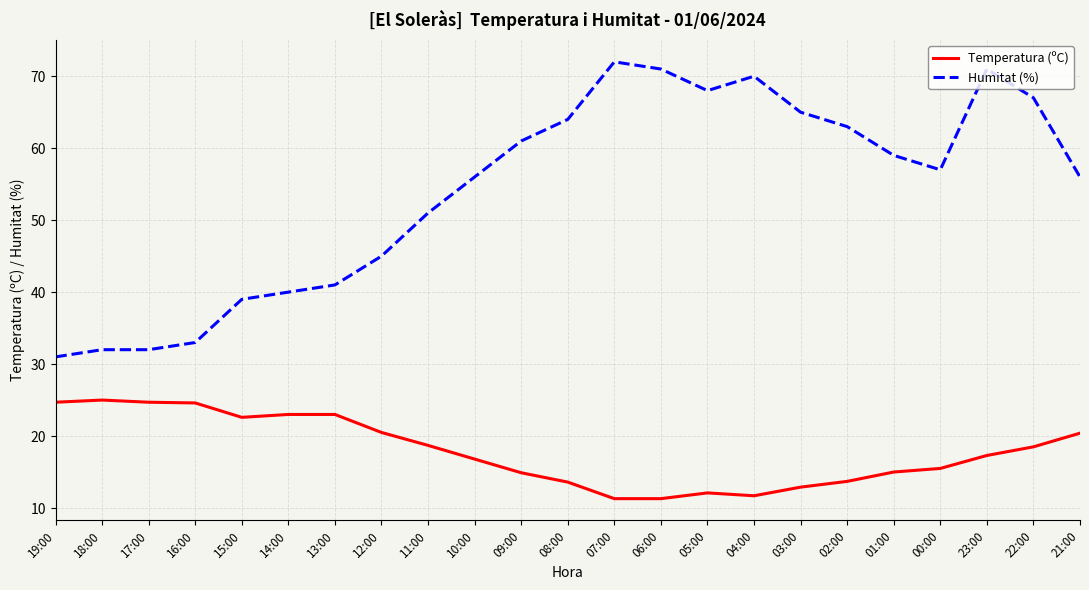

Which series has the widest spread of values?

Humitat (%)